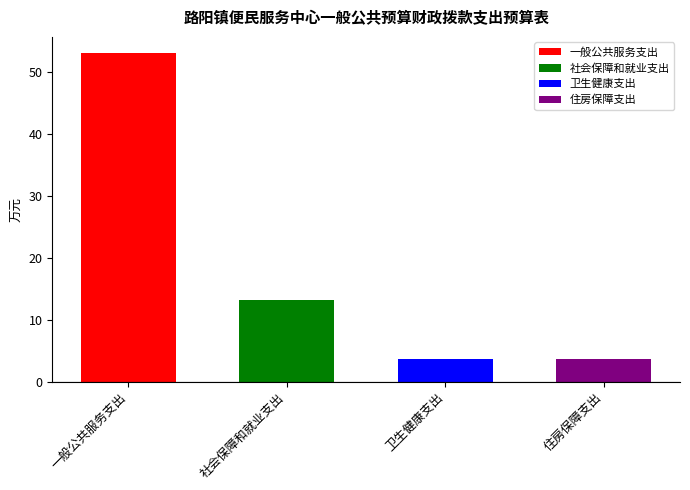

List the labels in order of value, smallest first.

住房保障支出, 卫生健康支出, 社会保障和就业支出, 一般公共服务支出